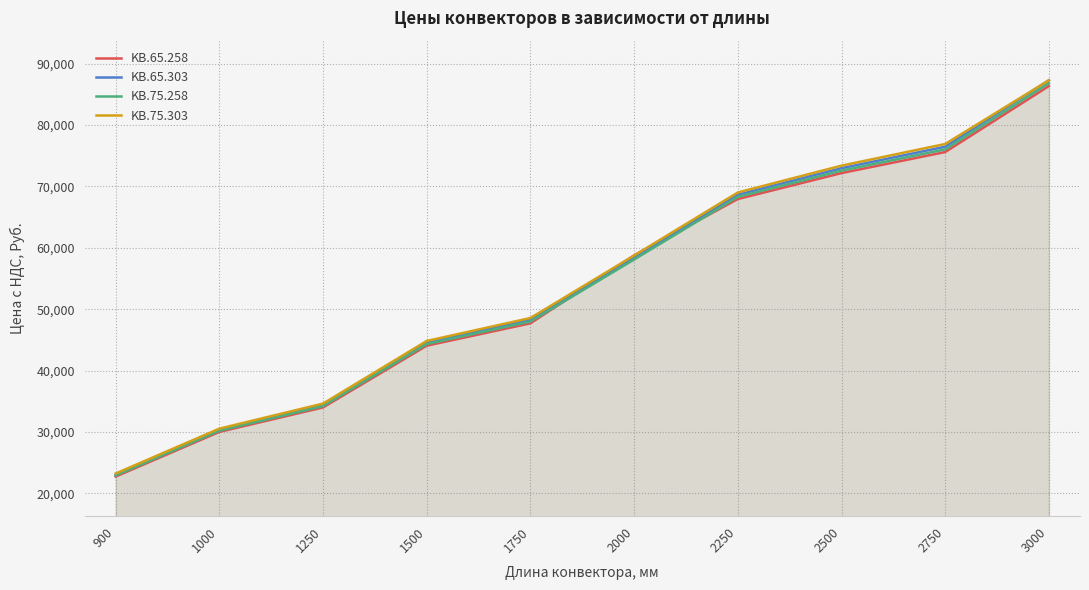

True or false: KB.65.303 and KB.65.258 intersect in this chart.

True